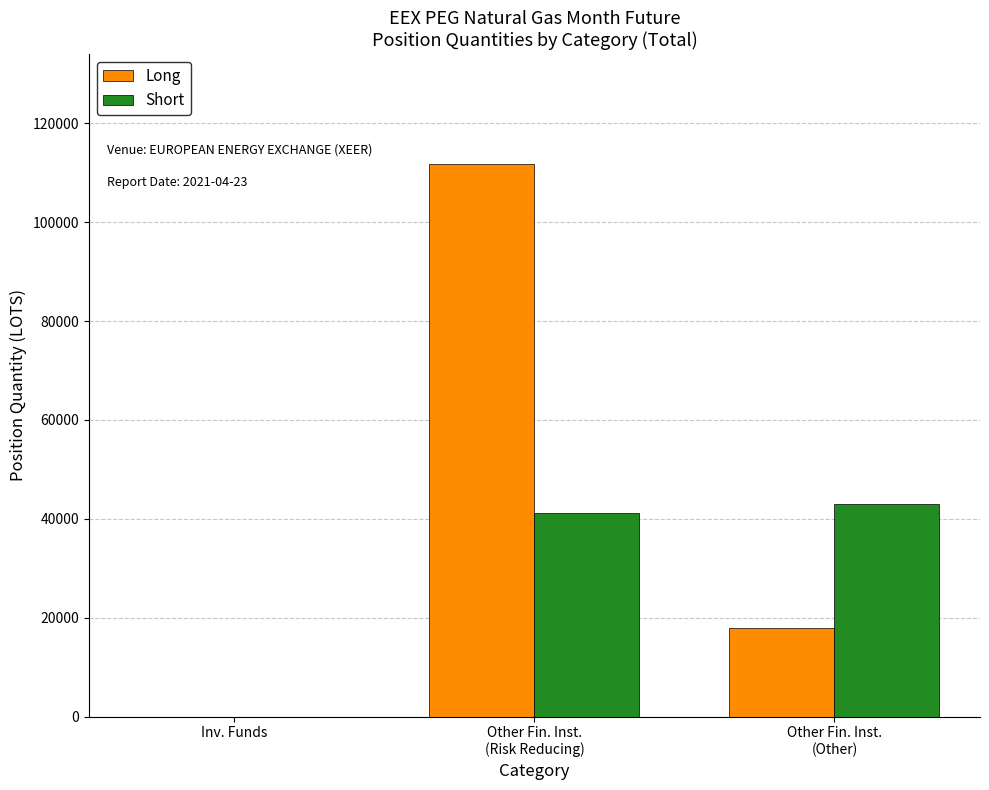

The value of Short at Inv. Funds is -27642.5. True or false?

False